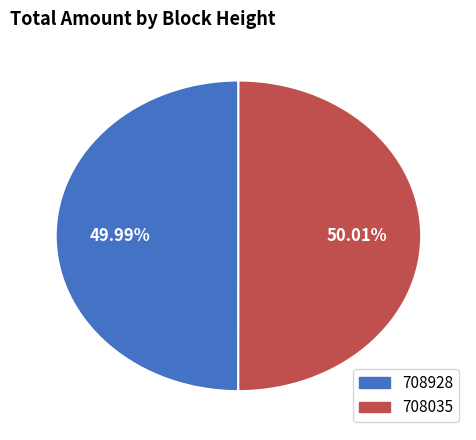

Is there any slice that represents more than half of the pie?

Yes